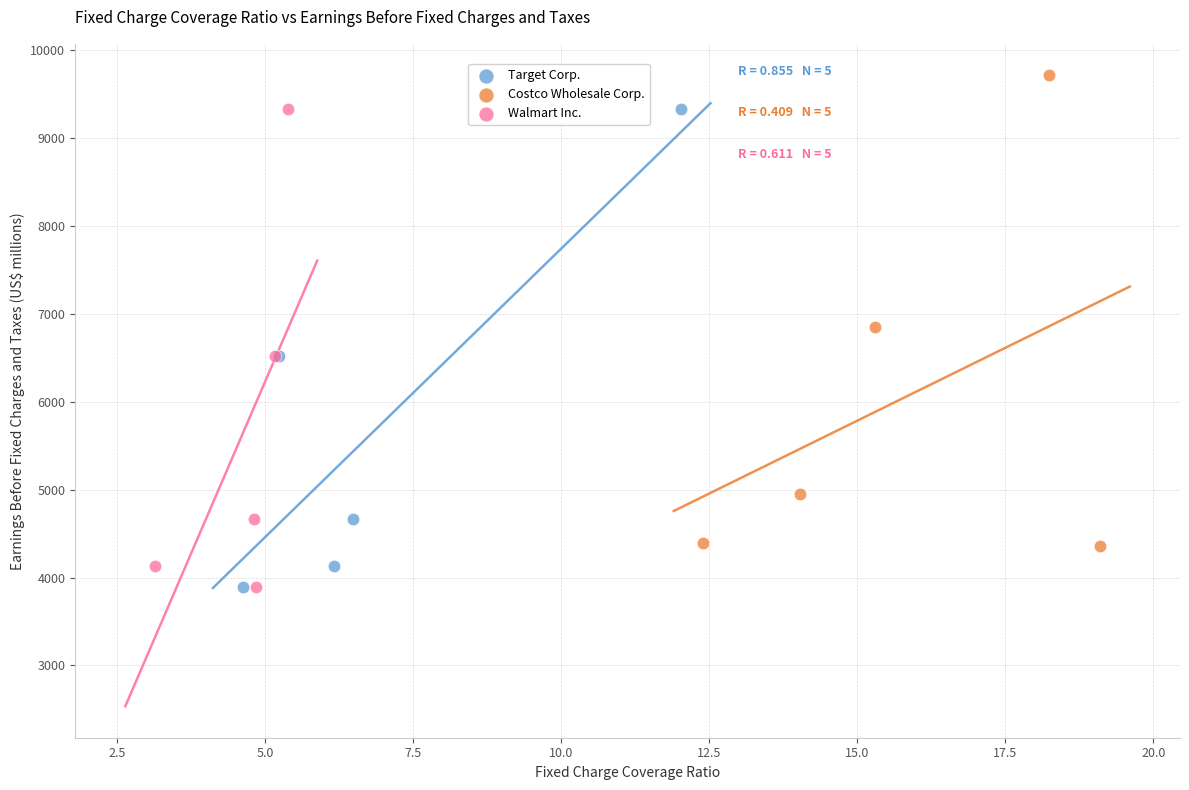

Which series reaches the maximum Y coordinate?

Costco Wholesale Corp.